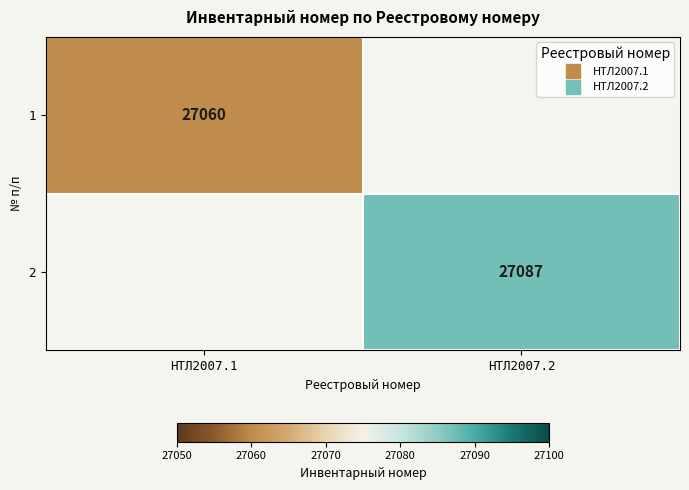

What is the total value across all series at НТЛ2007.2?

27087